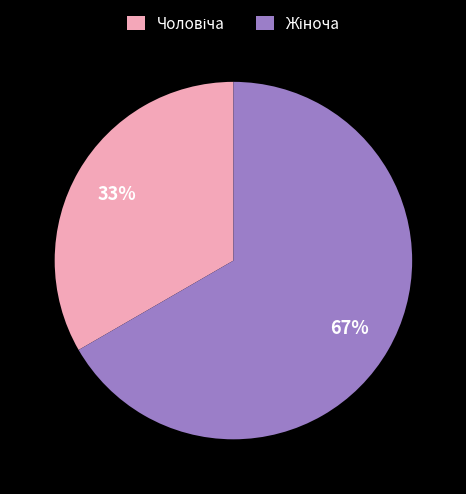

To the nearest percent, what is the average slice percentage?

50%